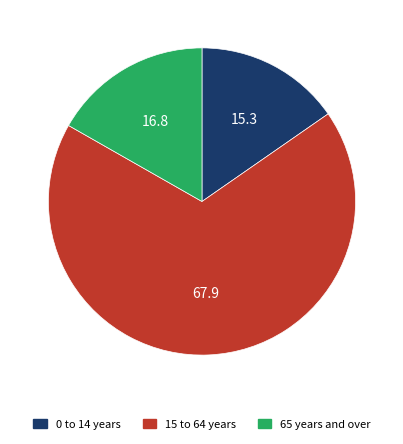

What is the largest slice in the pie chart?

15 to 64 years